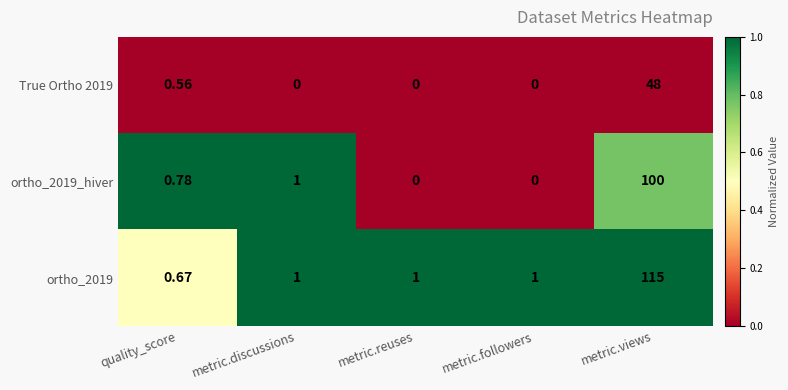

Which category has the highest value across all series?

metric.views